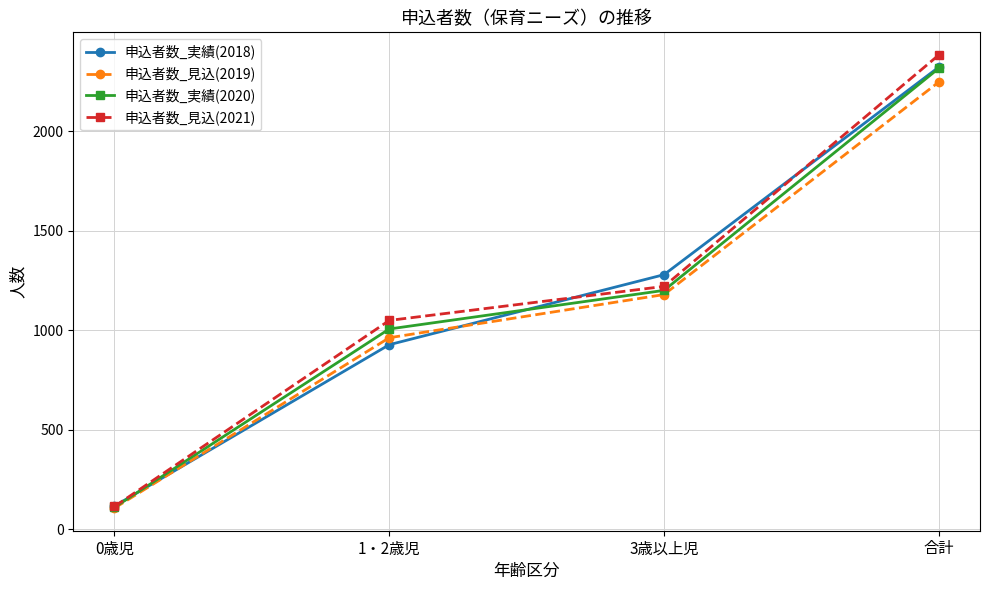

How many lines are shown in the chart?

4